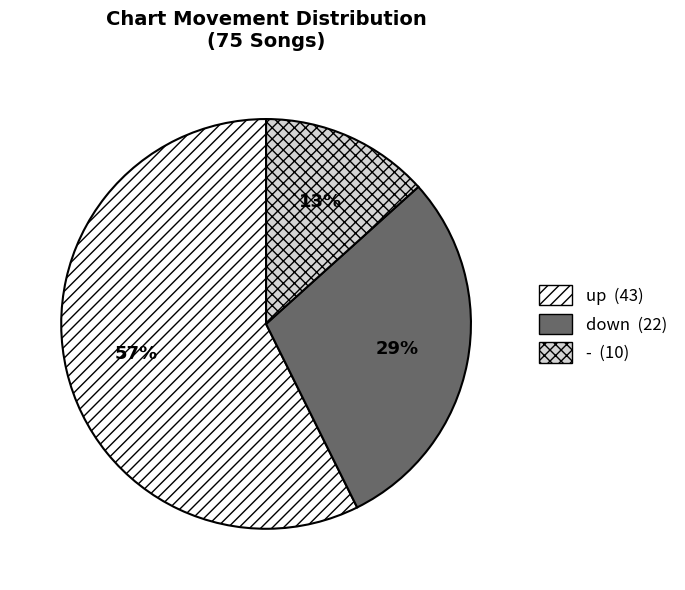

The down slice represents 29% of the pie. True or false?

True